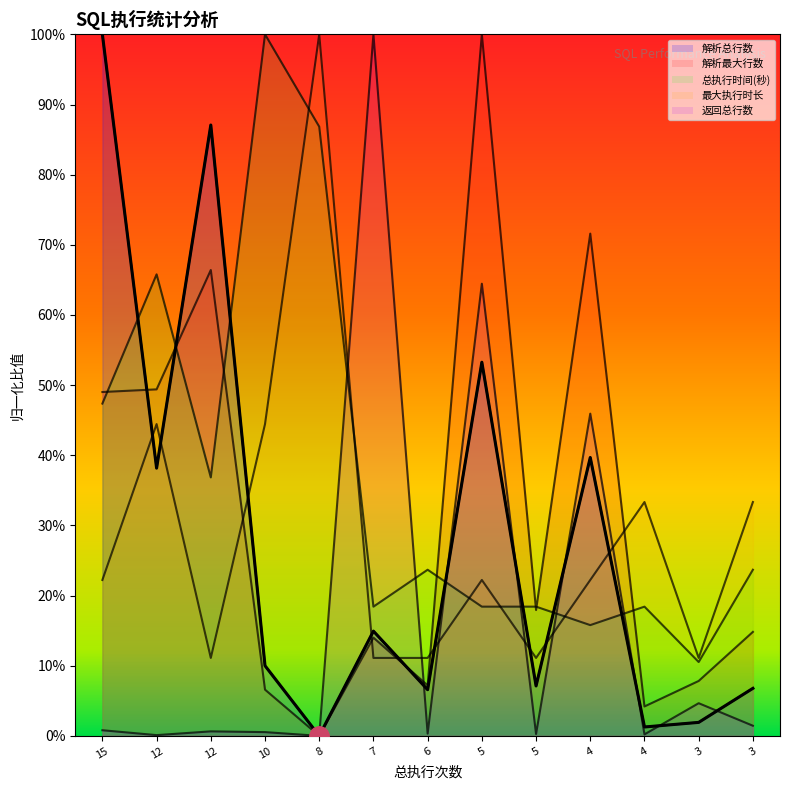

Reading right to left, list all the values displayed in this chart.

解析总行数: 3=0.1	3=0.0	4=0.0	4=0.4	5=0.1	5=0.5	6=0.1	7=0.1	8=0.0	10=0.1	12=0.9	12=0.4	15=1.0
解析最大行数: 3=0.1	3=0.1	4=0.0	4=0.7	5=0.2	5=1.0	6=0.1	7=0.1	8=0.0	10=0.1	12=0.7	12=0.5	15=0.5
返回总行数: 3=0.0	3=0.0	4=0.0	4=0.5	5=0.0	5=0.6	6=0.0	7=1.0	8=0.0	10=0.0	12=0.0	12=0.0	15=0.0
总执行时间(秒): 3=0.2	3=0.1	4=0.2	4=0.2	5=0.2	5=0.2	6=0.2	7=0.2	8=0.9	10=1.0	12=0.4	12=0.7	15=0.5
最大执行时长: 3=0.3	3=0.1	4=0.3	4=0.2	5=0.1	5=0.2	6=0.1	7=0.1	8=1.0	10=0.4	12=0.1	12=0.4	15=0.2